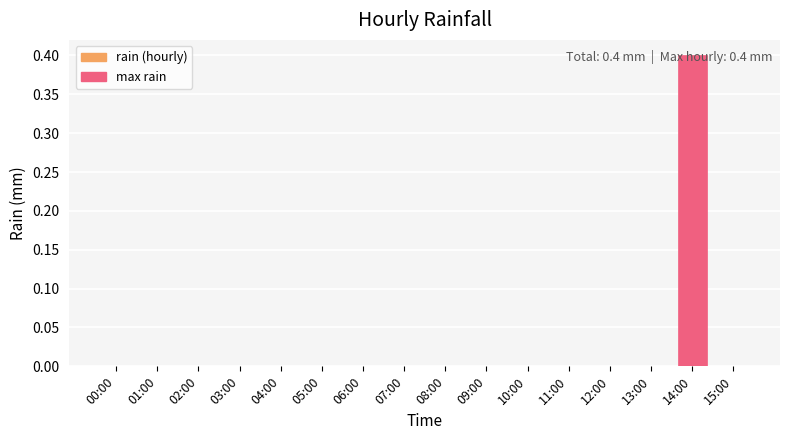

Reading left to right, extract all data points from this chart.

0.0	0.0	0.0	0.0	0.0	0.0	0.0	0.0	0.0	0.0	0.0	0.0	0.0	0.0	0.4	0.0